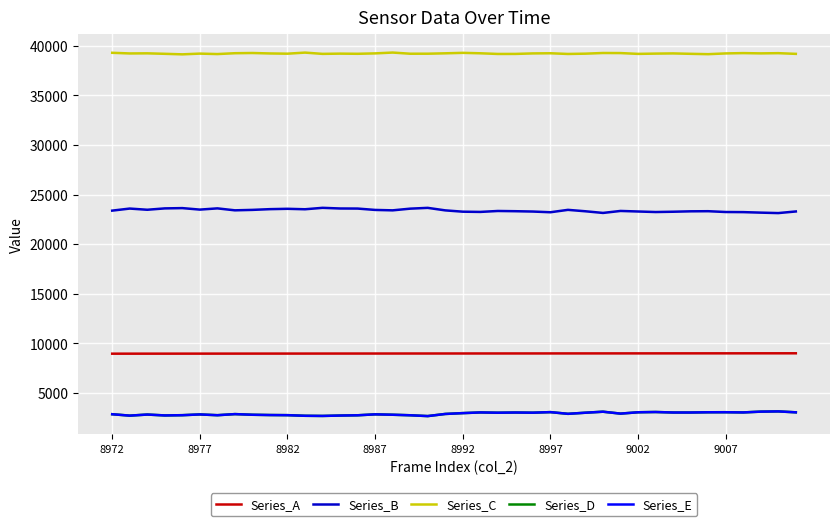

Does the chart have visible grid lines?

Yes